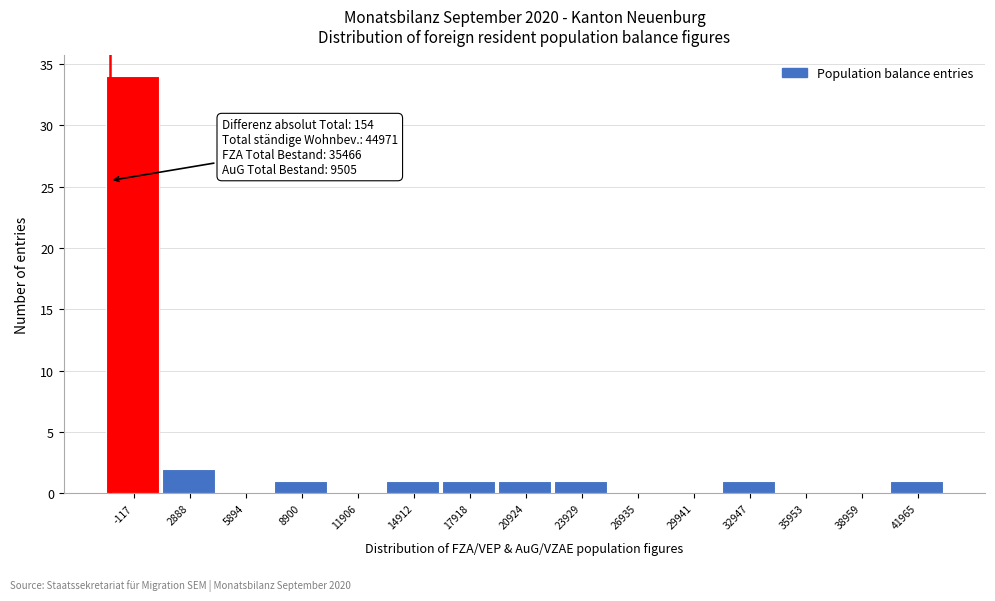

Reading left to right, list all the values displayed in this chart.

-117=34	2888=2	5894=0	8900=1	11906=0	14912=1	17918=1	20924=1	23929=1	26935=0	29941=0	32947=1	35953=0	38959=0	41965=1